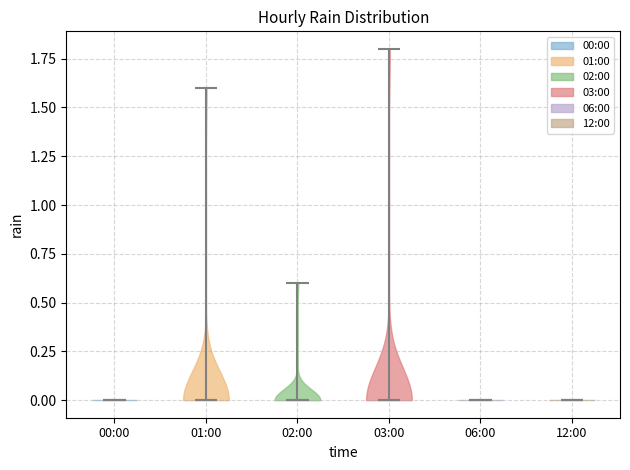

What is the lowest point the violin for 03:00 reaches on the y-axis? The values are not printed on the chart, so give them approximately, as read against the axis.

0.0